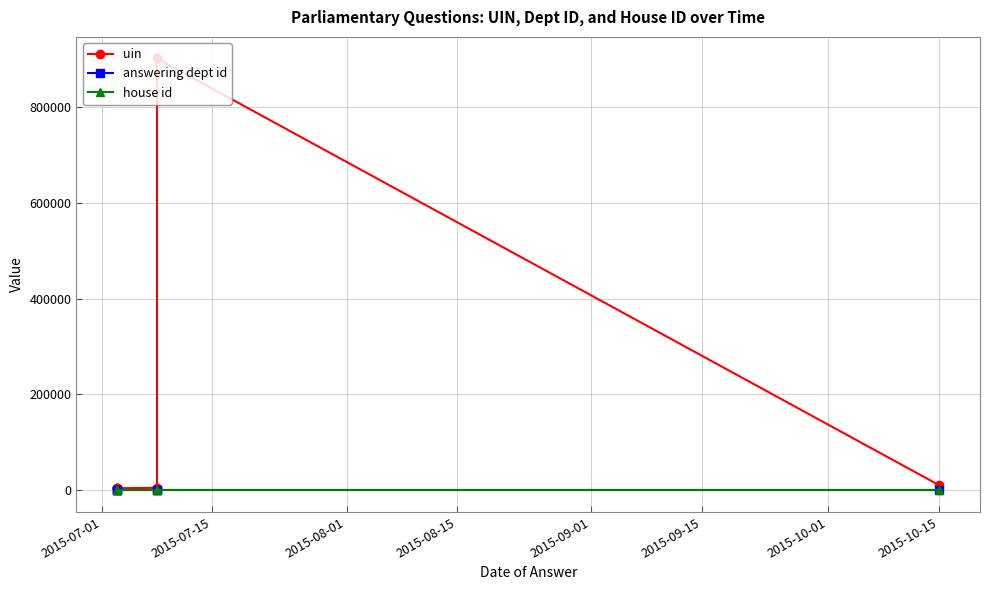

What is the average value of the uin series?

155080